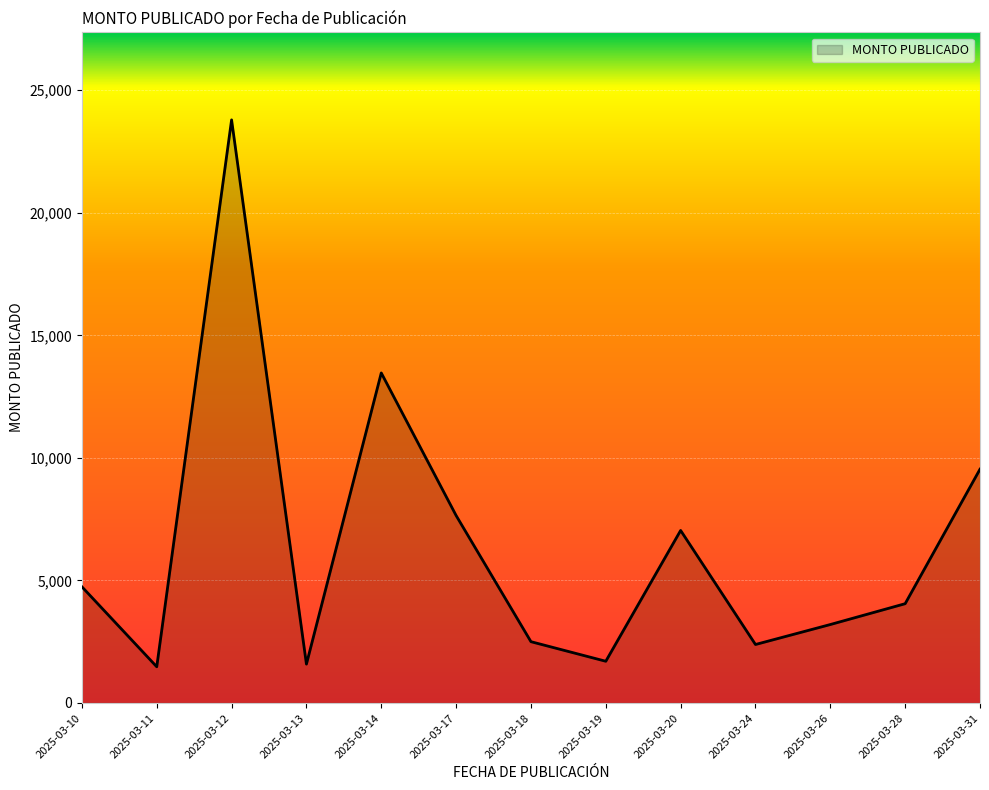

The value at 2025-03-26 is 3200.0. True or false?

True